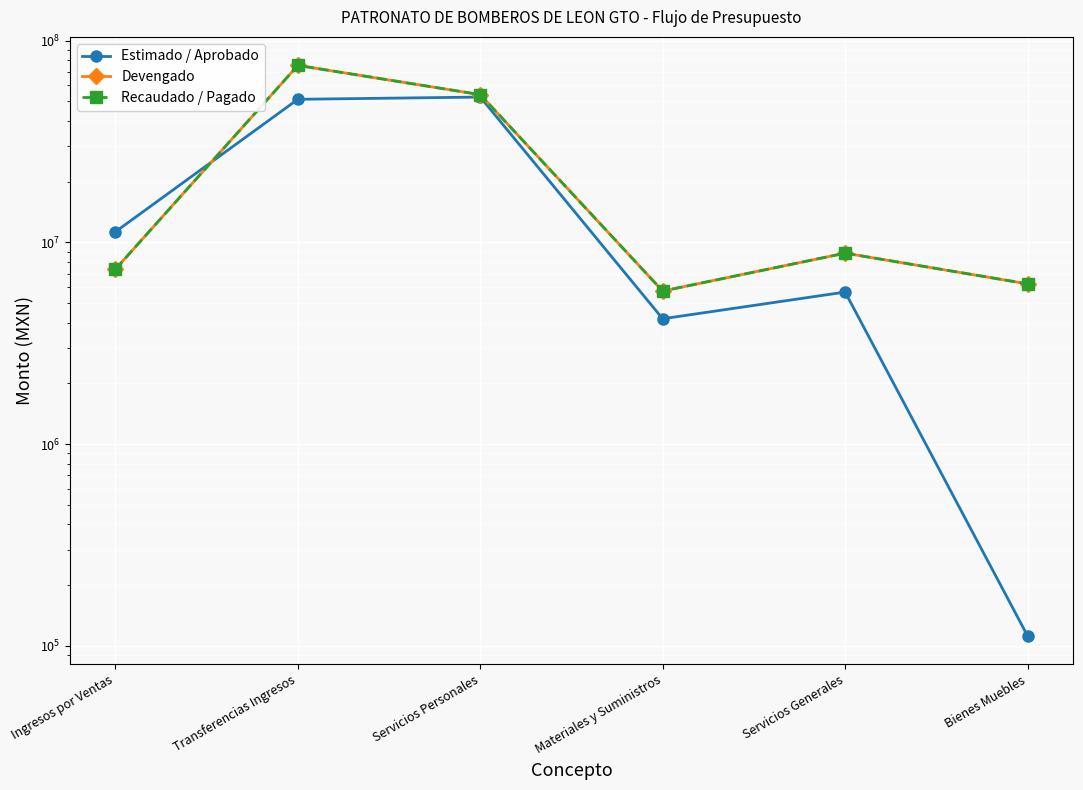

At which category is the sum across all series the highest?

Transferencias Ingresos